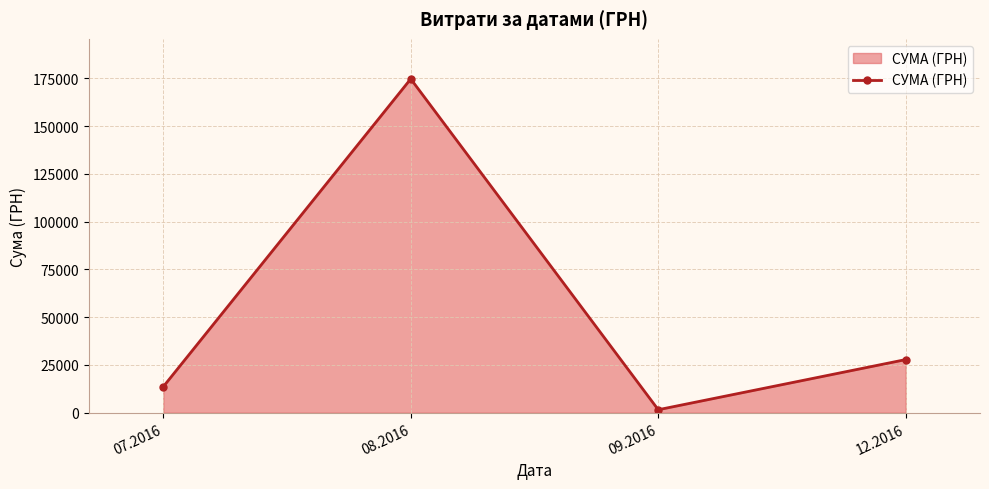

At which label is the value closest to 88151?

12.2016